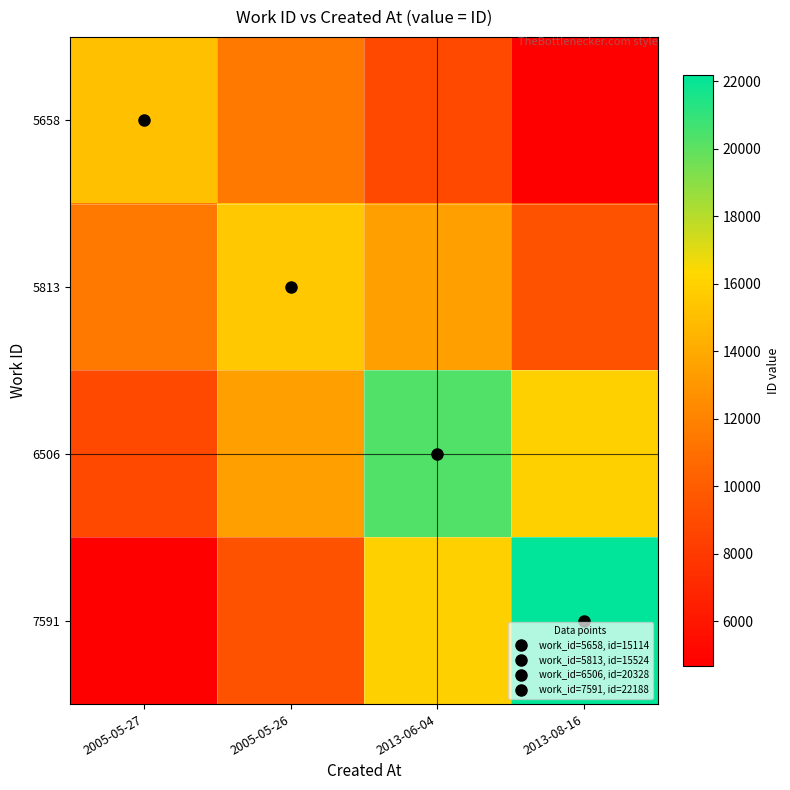

At which category is the sum across all series the highest?

2013-06-04